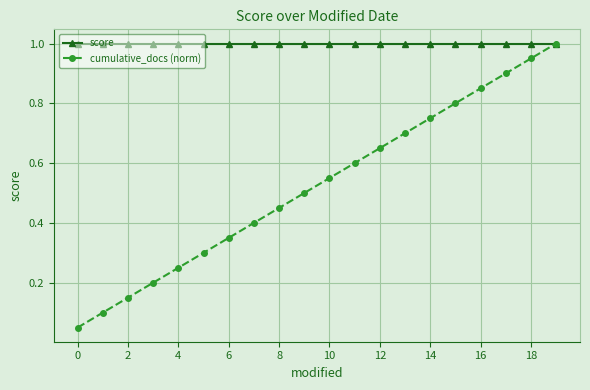

True or false: cumulative_docs (norm) has more than 2 interior local peaks.

False